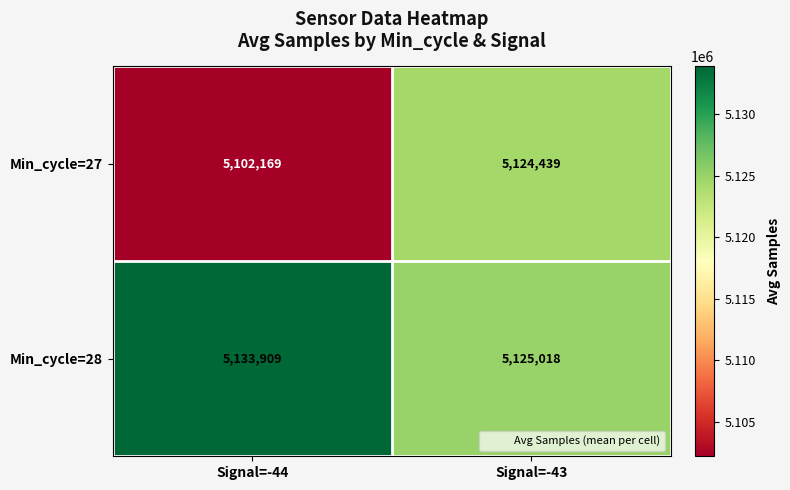

The Min_cycle=28 series shows 8059950 at Signal=-43. True or false?

False